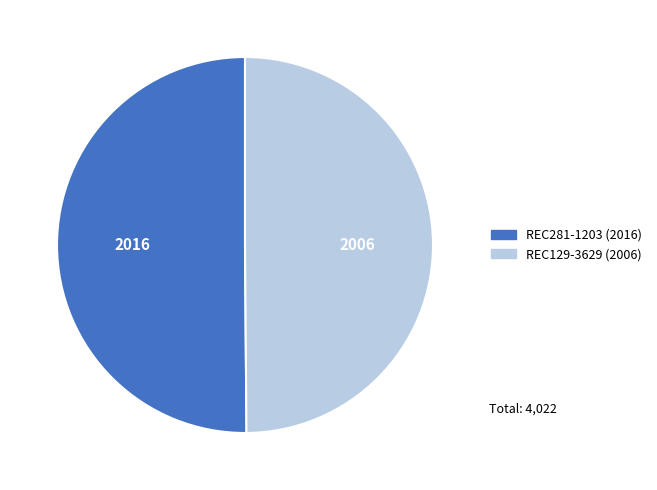

Approximately how many times larger is the value at REC281-1203 compared to REC129-3629?

1.0